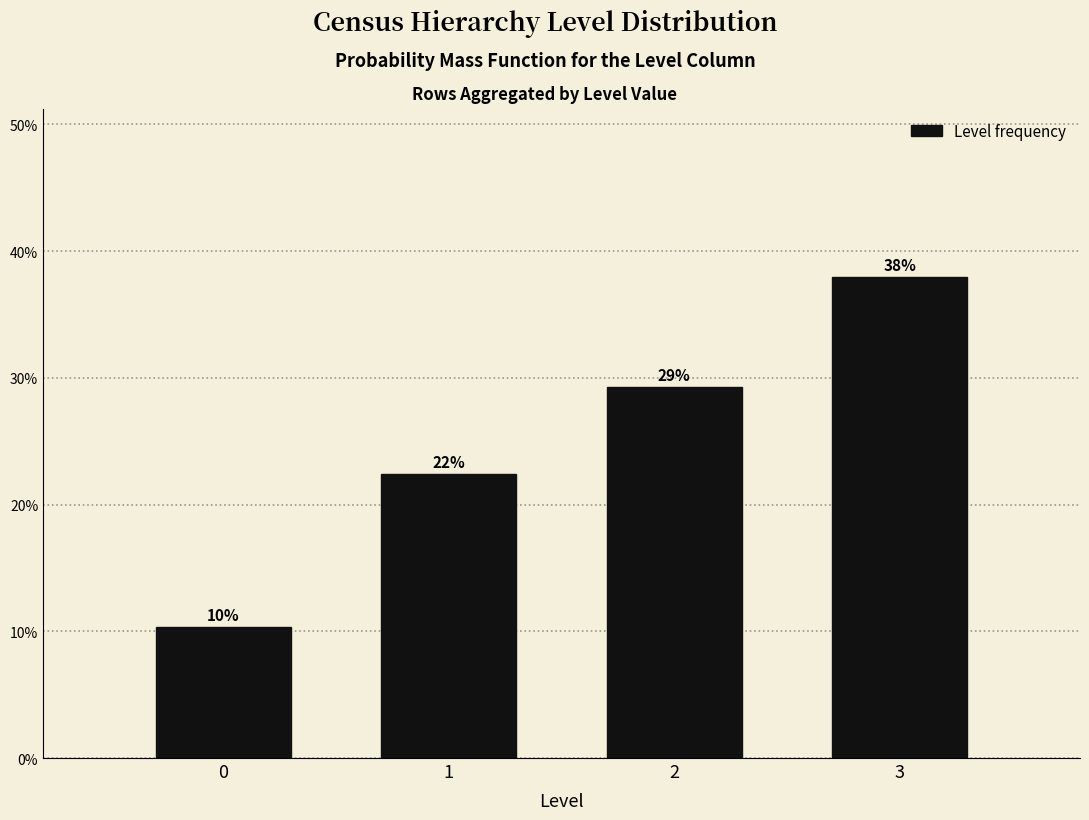

Are the bars horizontal?

No